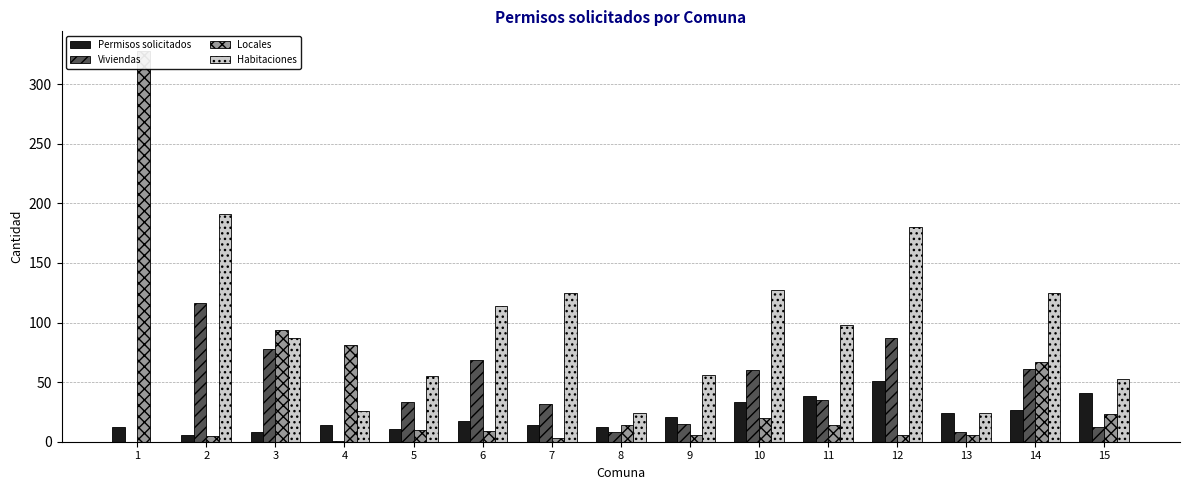

What is the total value across all series at 2?

318